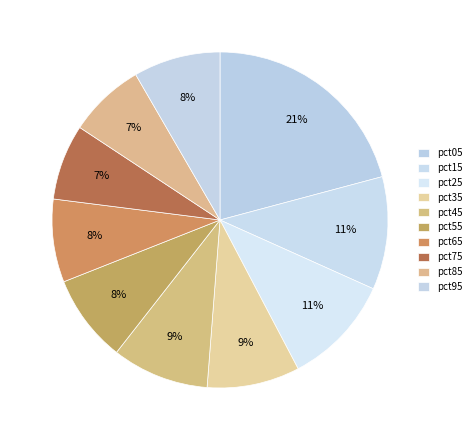

How many segments does this pie chart have?

10